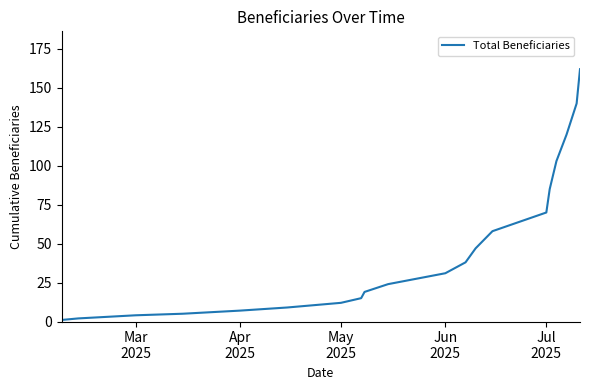

True or false: there are more than 1 points higher than both neighbors.

False